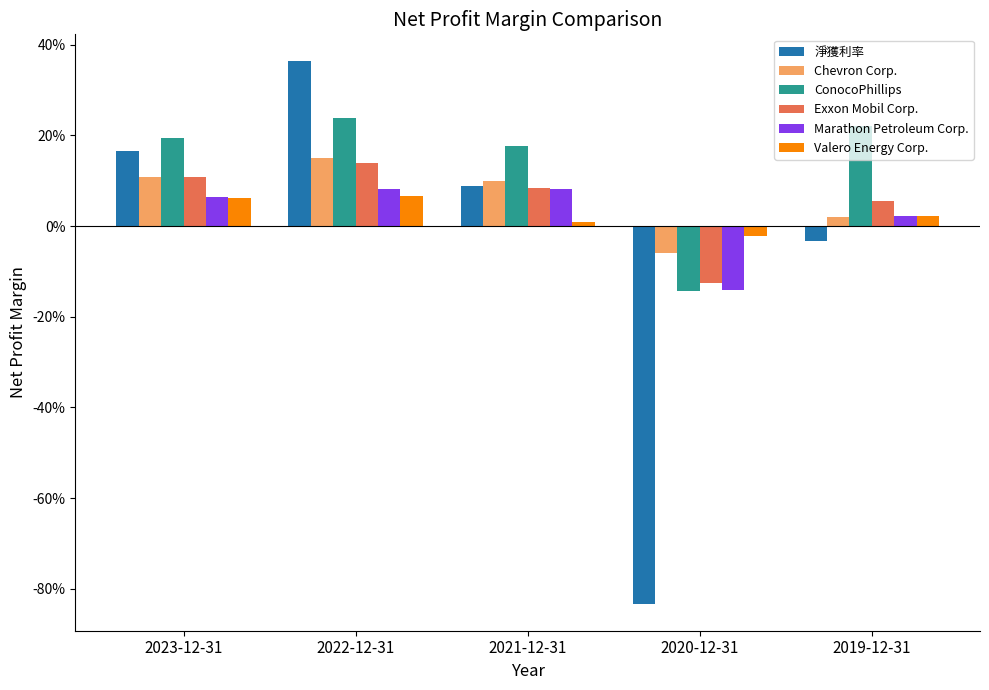

Does the chart contain stacked bars?

No